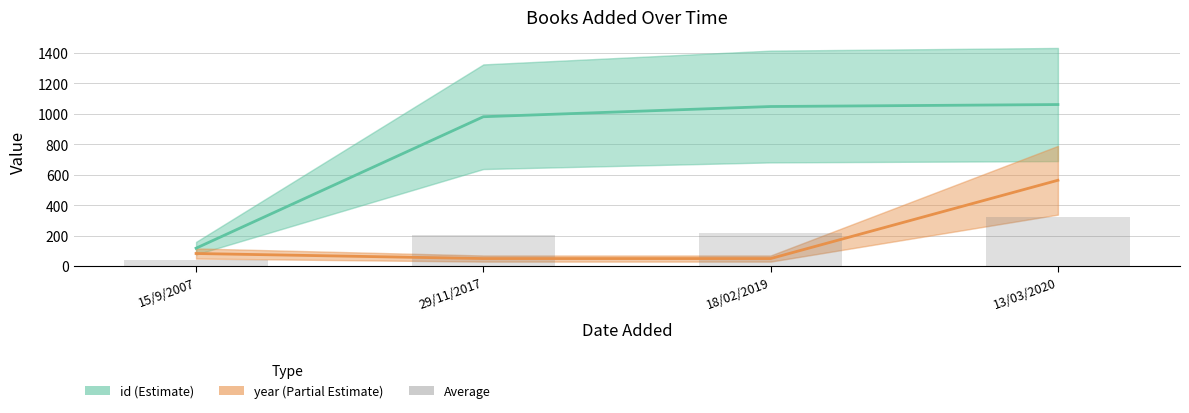

What is the sum of all id (Estimate) values?

3208.0